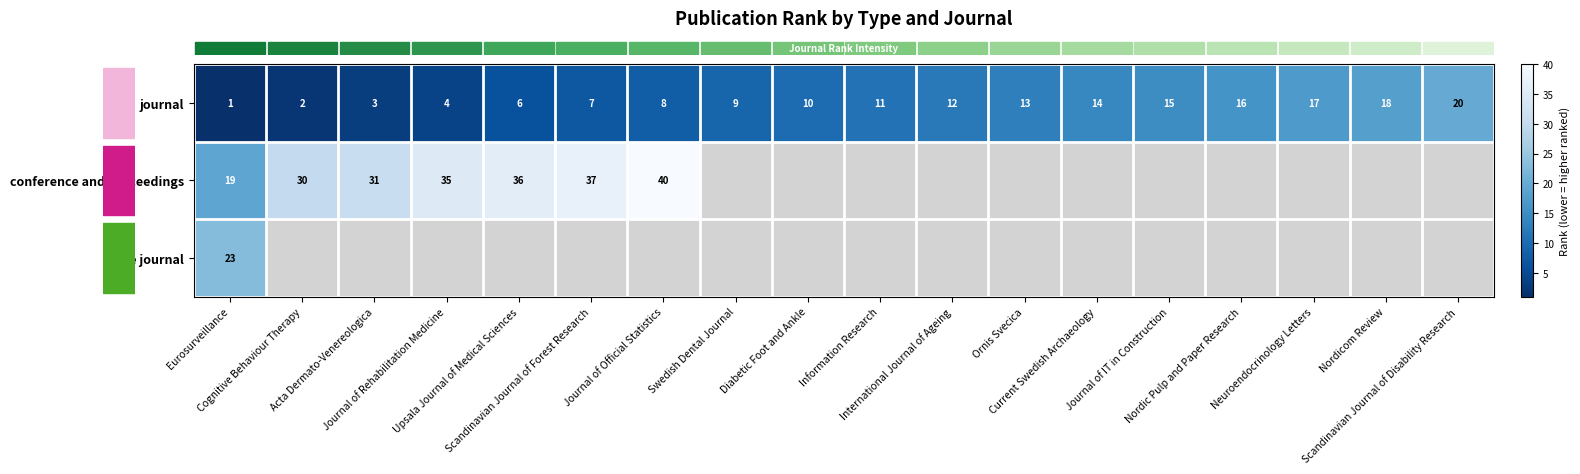

Rank the series by their maximum value, from highest to lowest.

row_1, row_2, row_0